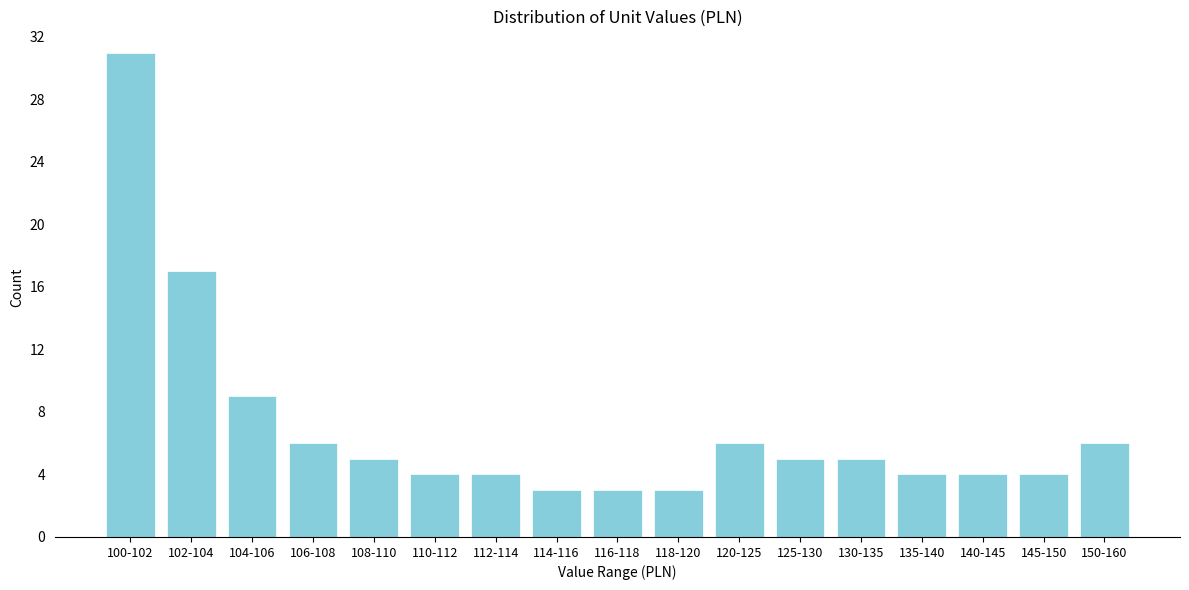

Reading left to right, transcribe all the data shown in this chart.

100-102=31	102-104=17	104-106=9	106-108=6	108-110=5	110-112=4	112-114=4	114-116=3	116-118=3	118-120=3	120-125=6	125-130=5	130-135=5	135-140=4	140-145=4	145-150=4	150-160=6